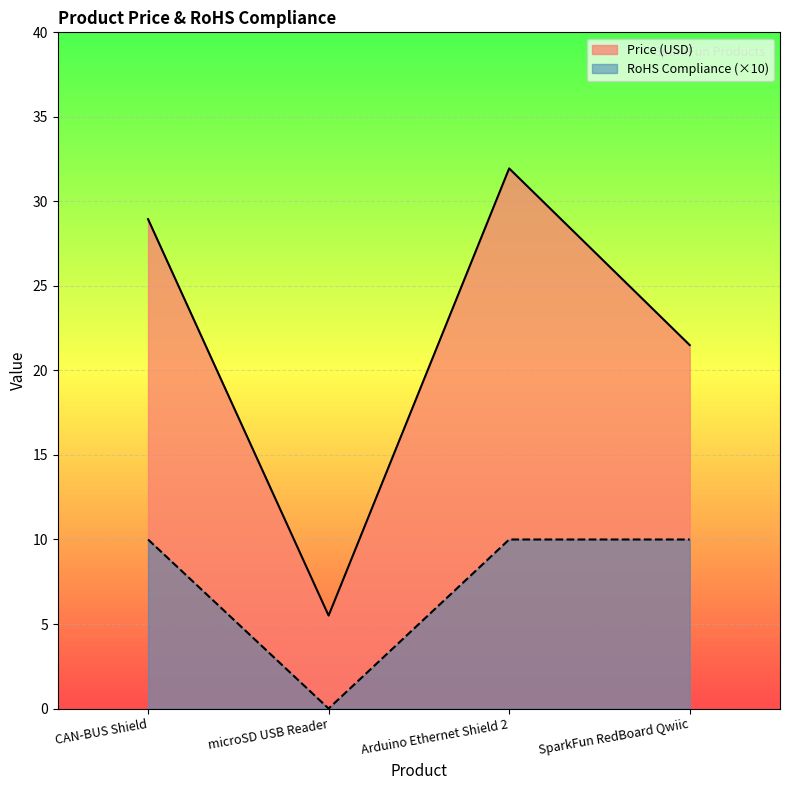

What is the value of the Price (USD) point at the 2nd from the left?

5.5